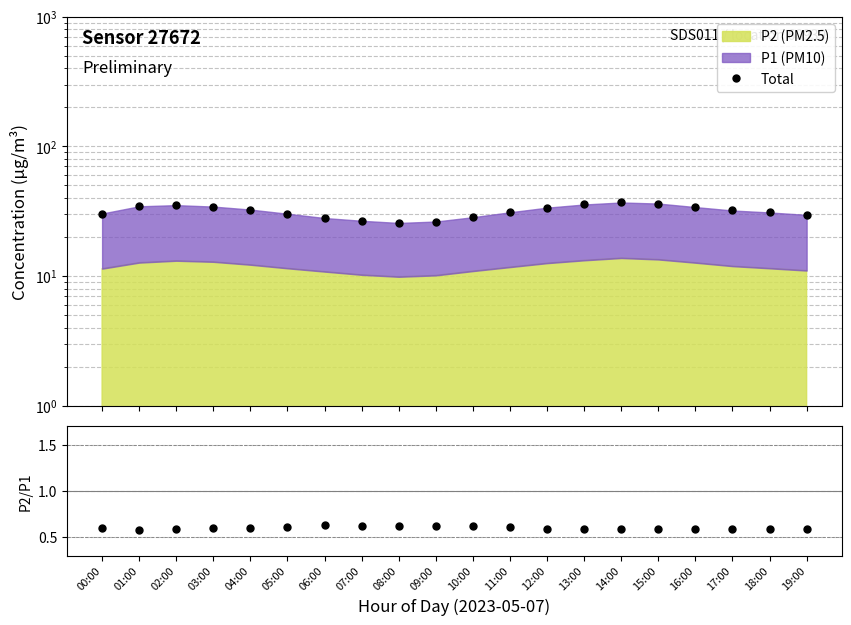

True or false: P2/P1 has a value of 0.6 at 06:00.

True